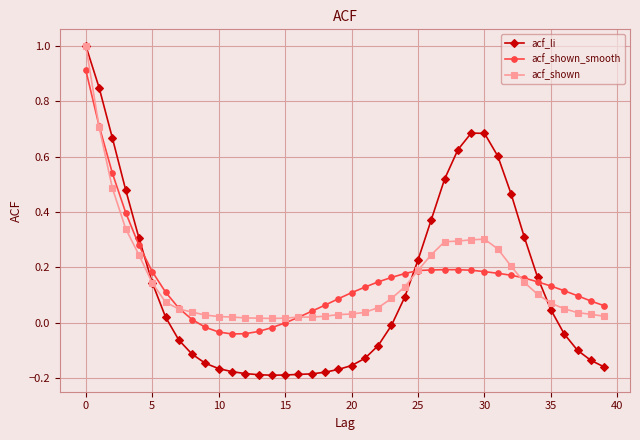

True or false: acf_li and acf_shown_smooth intersect in this chart.

True